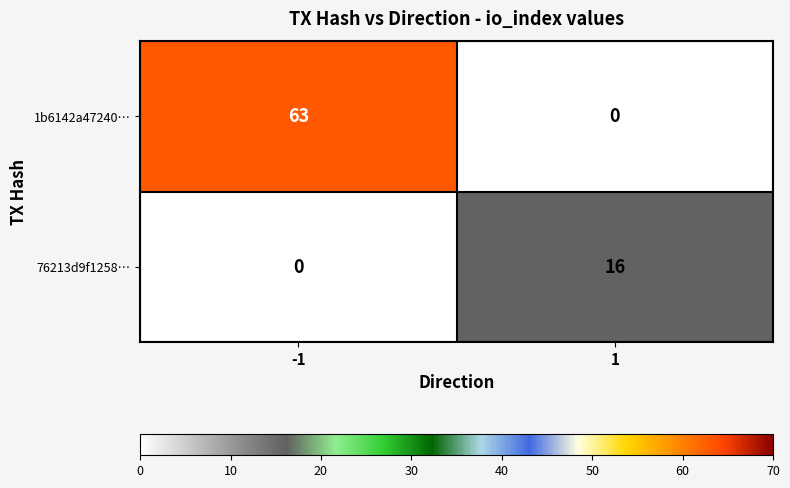

What is the difference between the highest and lowest values at -1?

63